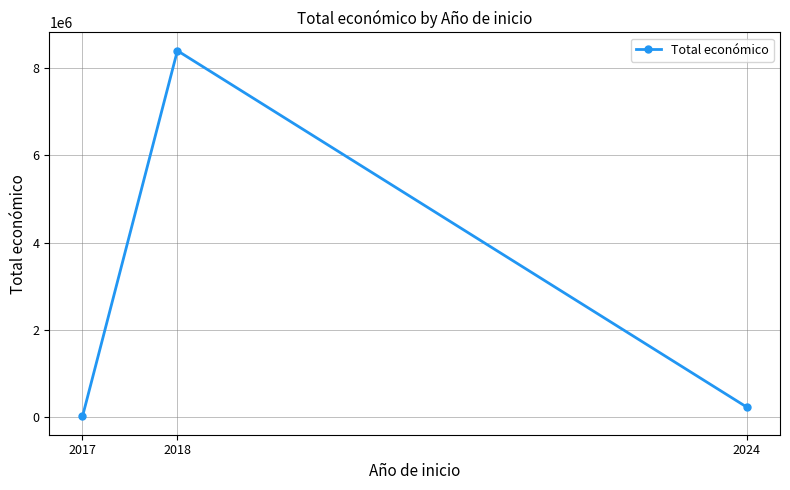

What is the ratio of the value at 2018 to the value at 2024?

36.8